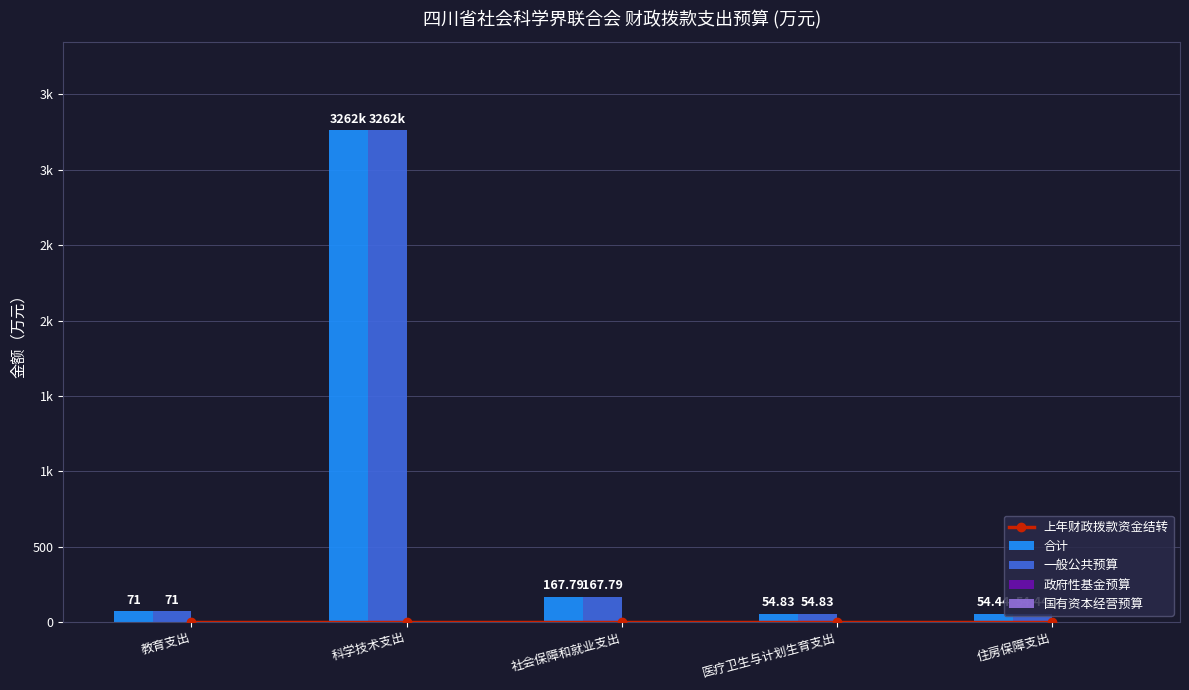

Reading right to left, list all the values displayed in this chart.

上年财政拨款资金结转: 0.0	0.0	0.0	0.0	0.0
合计: 54.4	54.8	167.8	3262.9	71.0
一般公共预算: 54.4	54.8	167.8	3262.9	71.0
政府性基金预算: 0.0	0.0	0.0	0.0	0.0
国有资本经营预算: 0.0	0.0	0.0	0.0	0.0